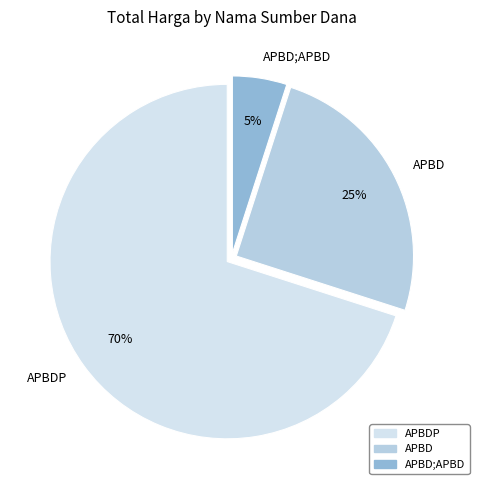

Is it true that APBD is 25% of the pie?

True